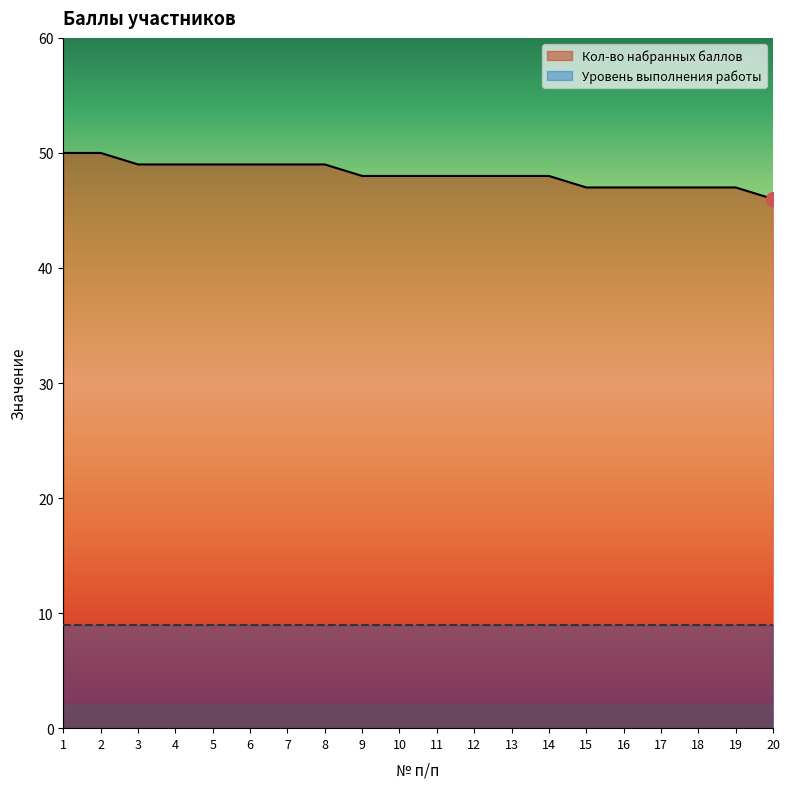

What is the minimum value shown in the chart?

9